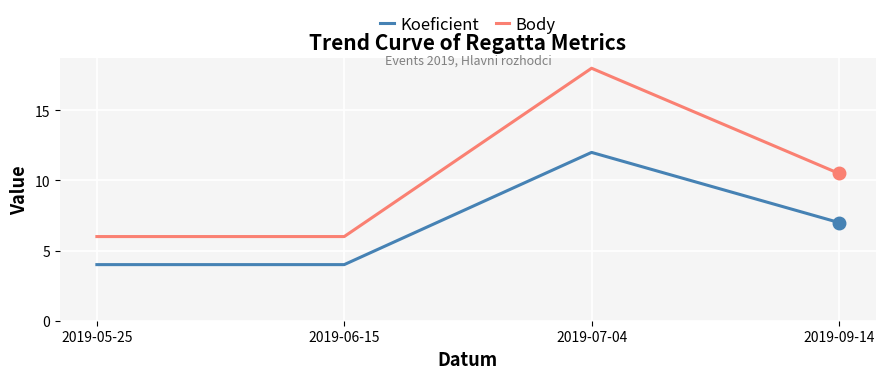

What is the sum of all Body values?

40.5